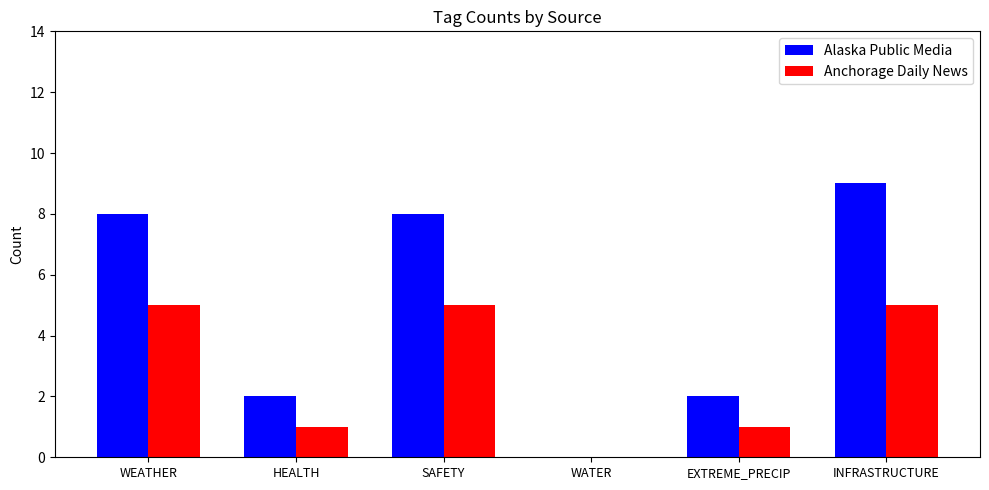

How many groups of bars are there?

6